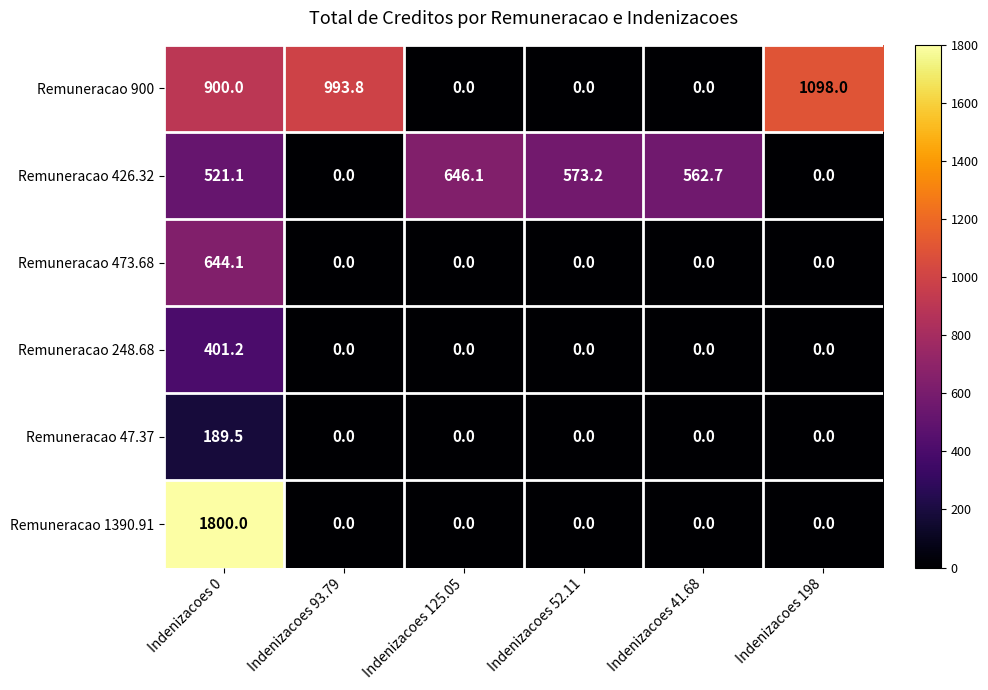

What is the difference between the maximum and second lowest values in the Remuneracao 47.37 series?

189.5